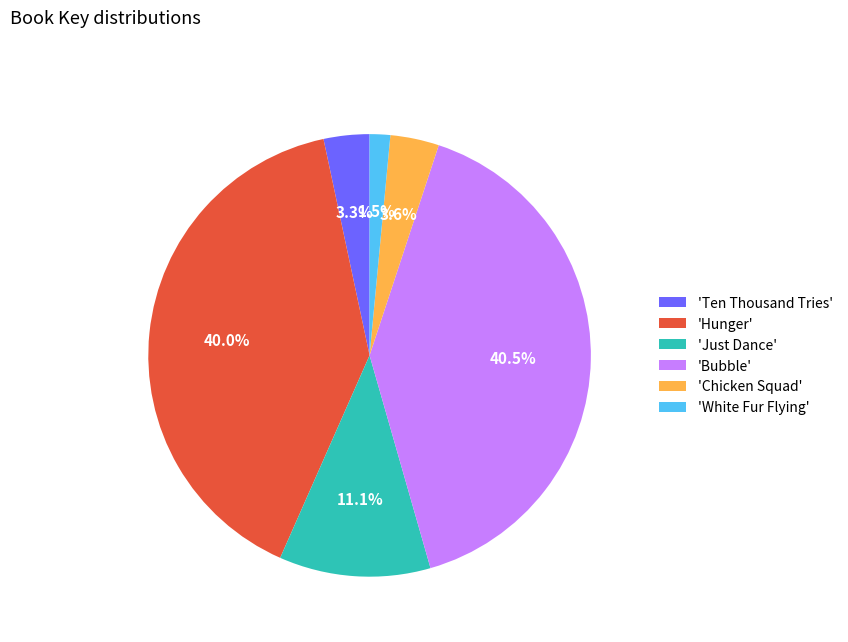

Which slice is the smallest?

'White Fur Flying'